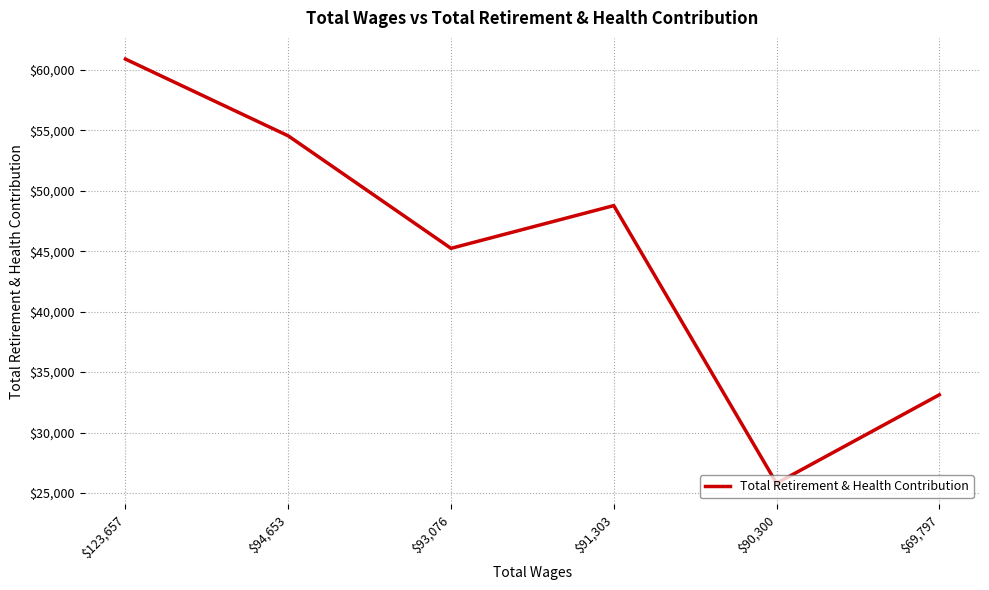

Between $91,303 and $123,657, which is larger?

$123,657